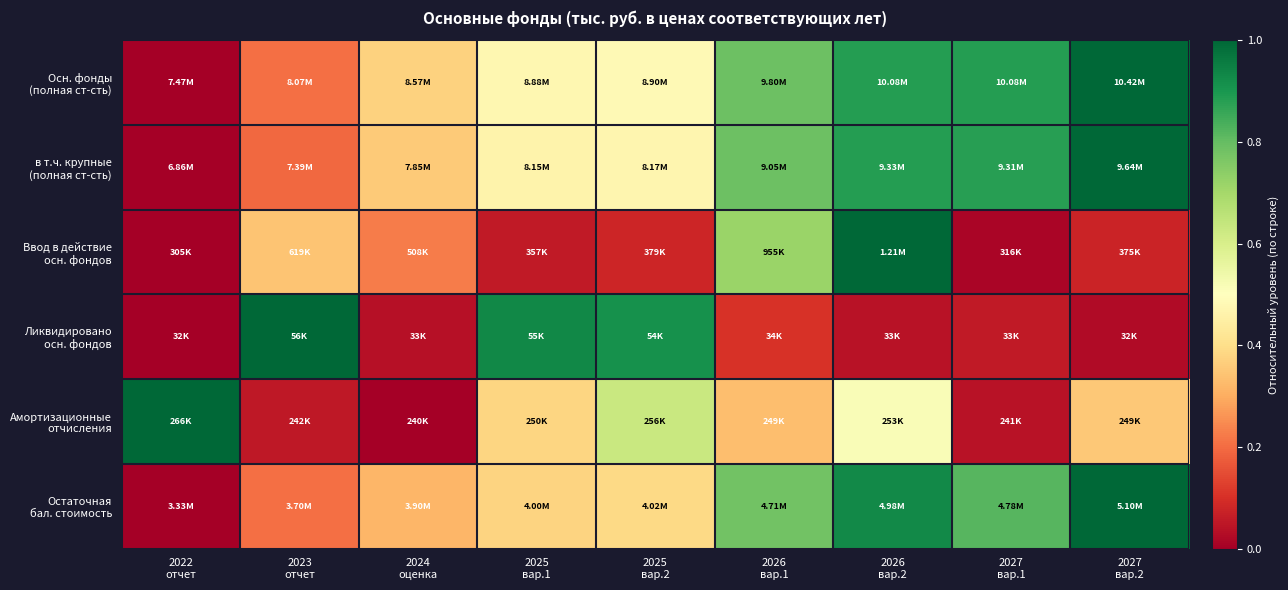

Between 2025
вар.2 and 2023
отчет, which is larger?

2025
вар.2